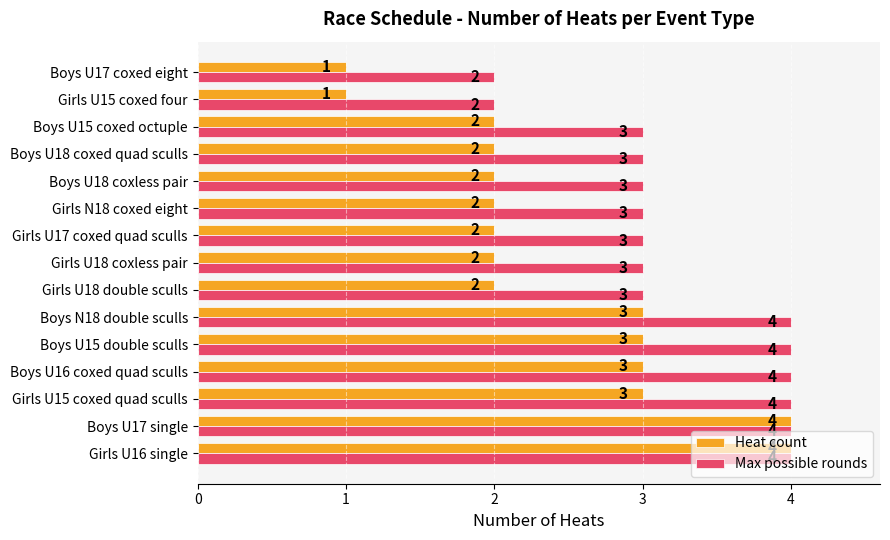

Which series has the widest spread of values?

Heat count